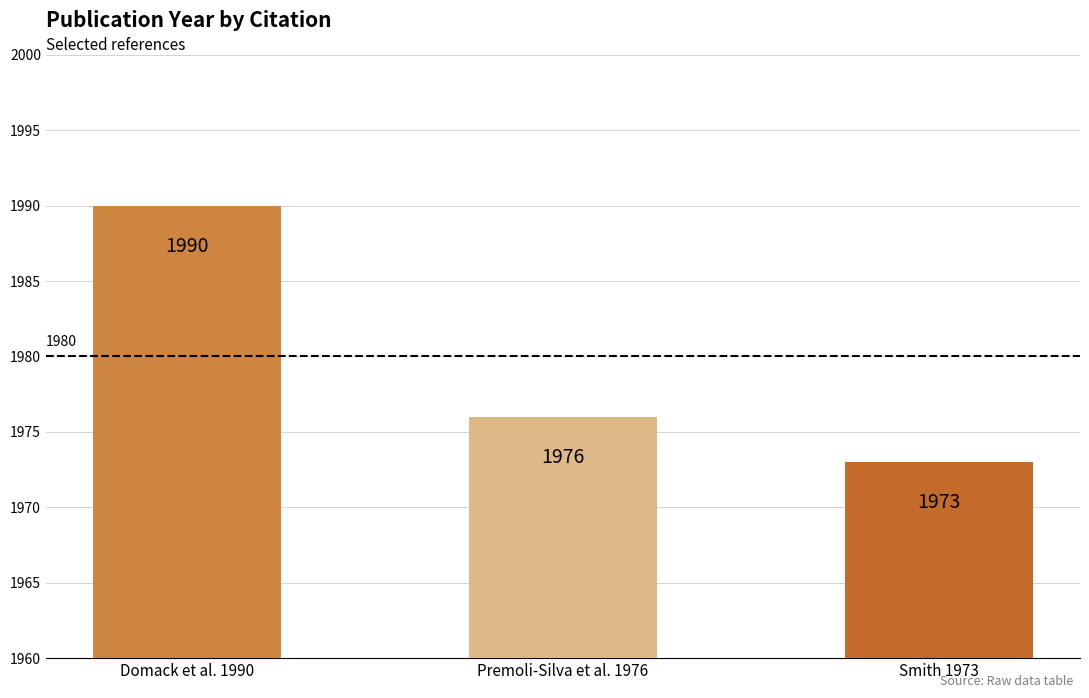

What is the label of the 3rd bar from the left?

Smith 1973